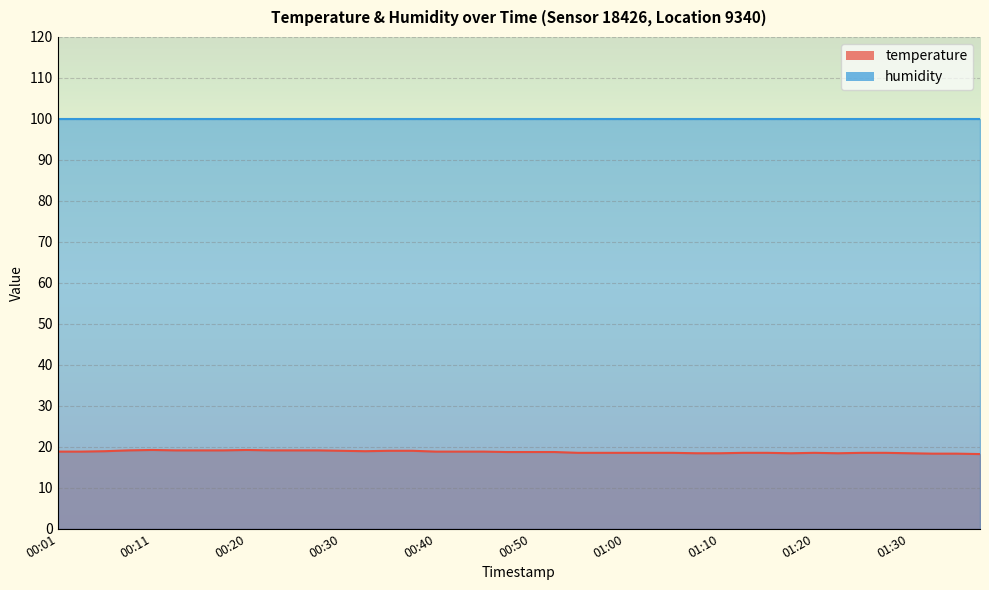

What is the ratio of the value at 00:03 to the value at 00:43?

1.0